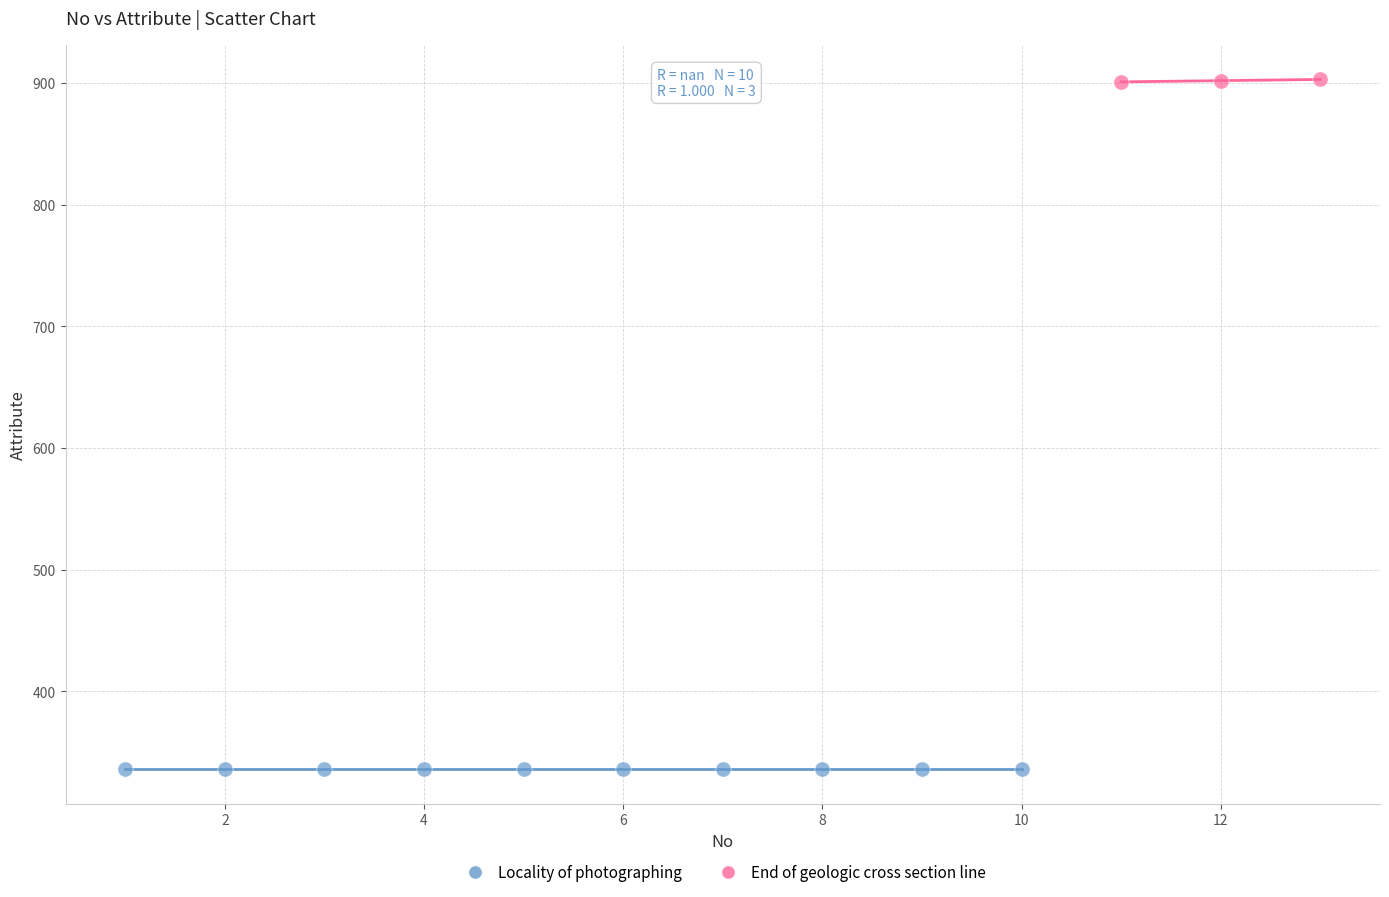

Which series contains the lowest Y value?

Locality of photographing